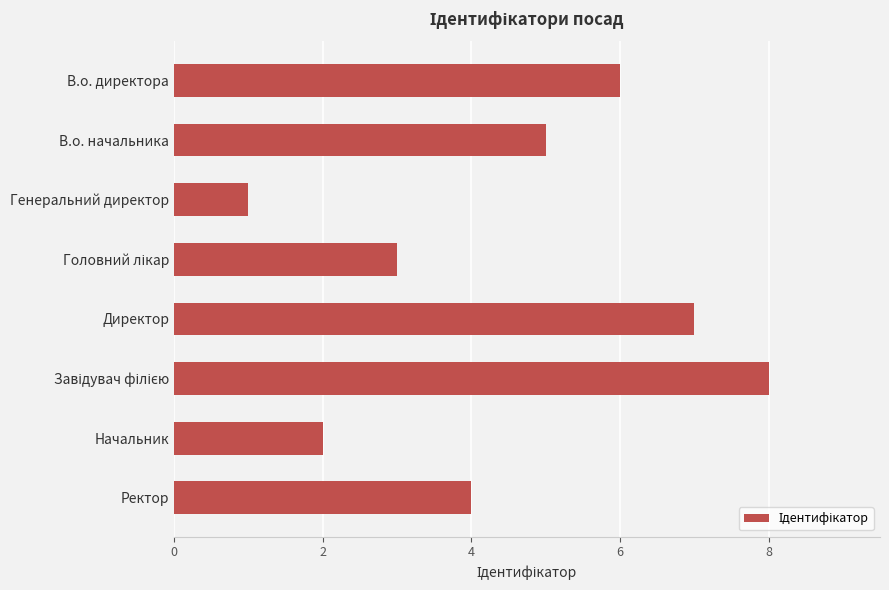

Reading top to bottom, list all the values displayed in this chart.

6	5	1	3	7	8	2	4